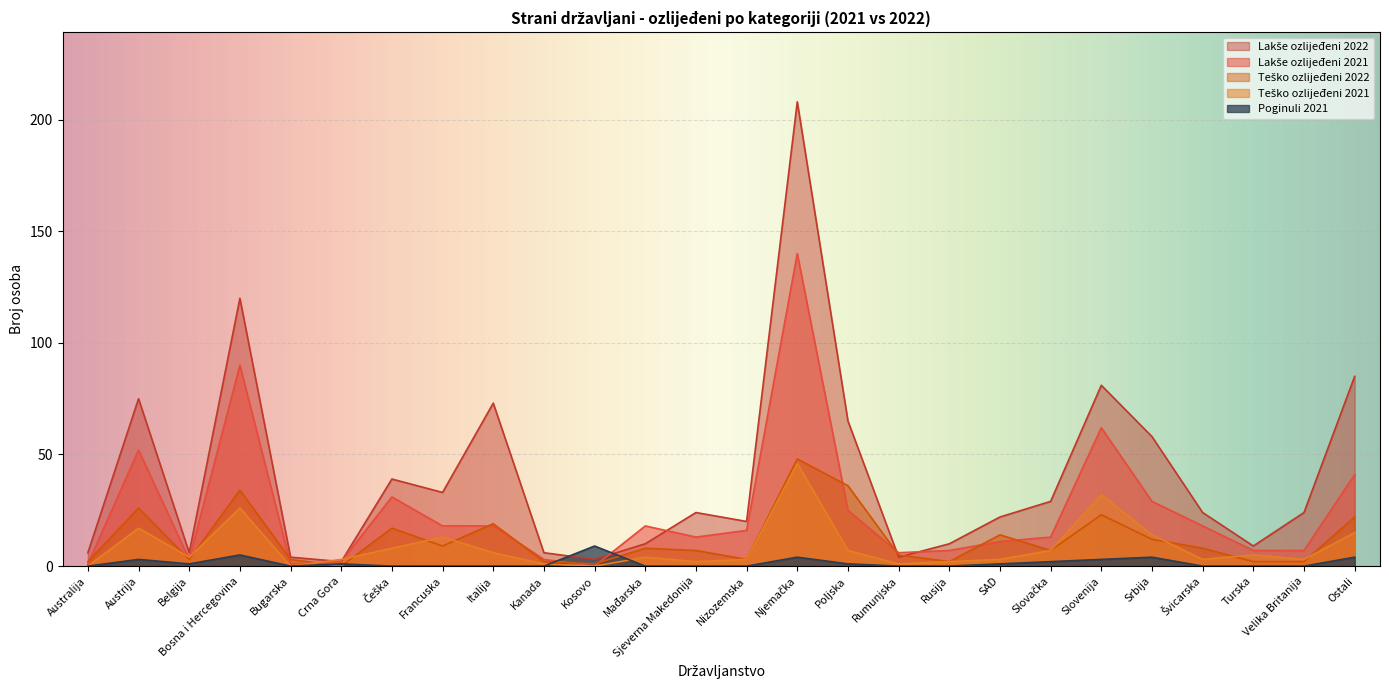

Reading left to right, what are all the values shown in this chart?

Lakše ozlijeđeni 2021: 1	52	3	90	1	2	31	18	18	3	0	18	13	16	140	25	6	7	11	13	62	29	18	7	7	41
Teško ozlijeđeni 2021: 0	17	4	26	0	3	8	13	6	1	0	4	2	3	46	7	1	2	3	7	32	14	3	5	3	15
Lakše ozlijeđeni 2022: 6	75	6	120	4	2	39	33	73	6	3	10	24	20	208	65	4	10	22	29	81	58	24	9	24	85
Teško ozlijeđeni 2022: 2	26	3	34	3	0	17	9	19	2	1	8	7	3	48	36	5	2	14	7	23	12	8	2	2	22
Poginuli 2021: 0	3	1	5	0	1	0	0	0	0	9	0	0	0	4	1	0	0	1	2	3	4	0	0	0	4